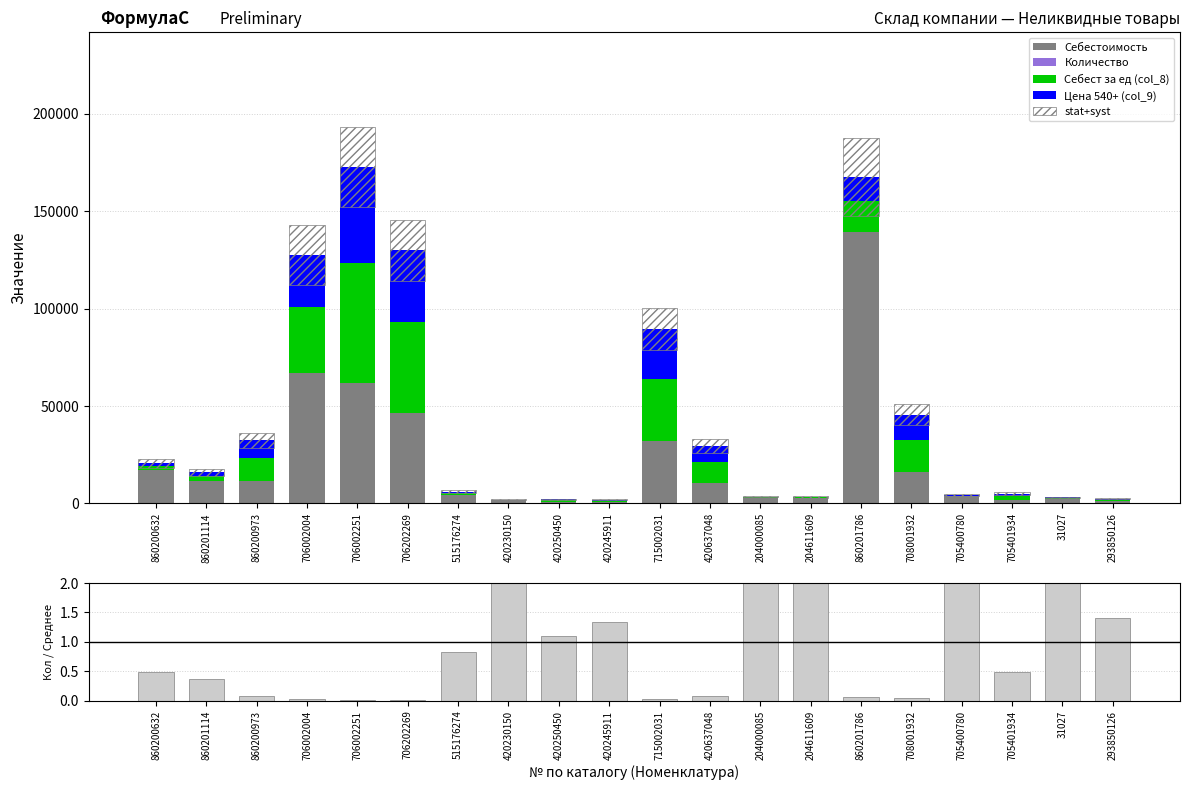

What is the spread (max minus min) of values at 715002031?

32000.0